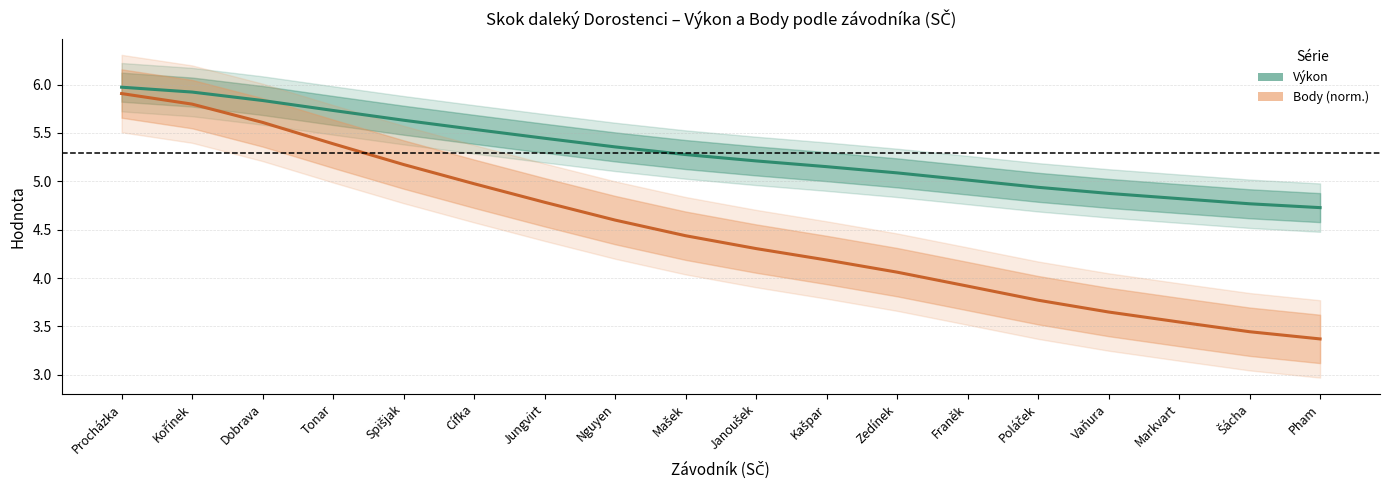

Reading left to right, transcribe all the data shown in this chart.

Výkon: Procházka=6.0	Kořínek=5.9	Dobrava=5.8	Tonar=5.7	Spišjak=5.6	Cífka=5.5	Jungvirt=5.4	Nguyen=5.4	Mašek=5.3	Janoušek=5.2	Kašpar=5.2	Zedínek=5.1	Franěk=5.0	Poláček=4.9	Vaňura=4.9	Markvart=4.8	Šácha=4.8	Pham=4.7
Body (norm.): Procházka=5.9	Kořínek=5.8	Dobrava=5.6	Tonar=5.4	Spišjak=5.2	Cífka=5.0	Jungvirt=4.8	Nguyen=4.6	Mašek=4.4	Janoušek=4.3	Kašpar=4.2	Zedínek=4.1	Franěk=3.9	Poláček=3.8	Vaňura=3.6	Markvart=3.5	Šácha=3.4	Pham=3.4